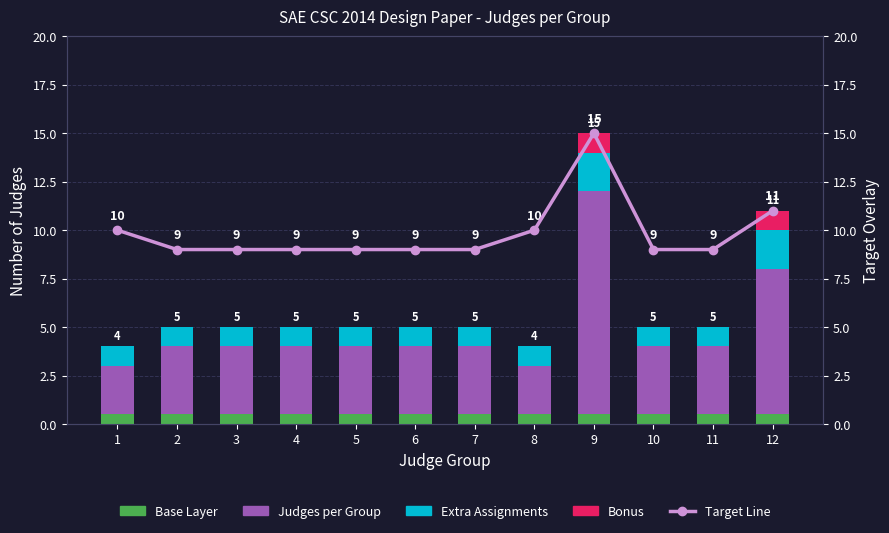

What is the difference between the highest and lowest values at 5?

9.0